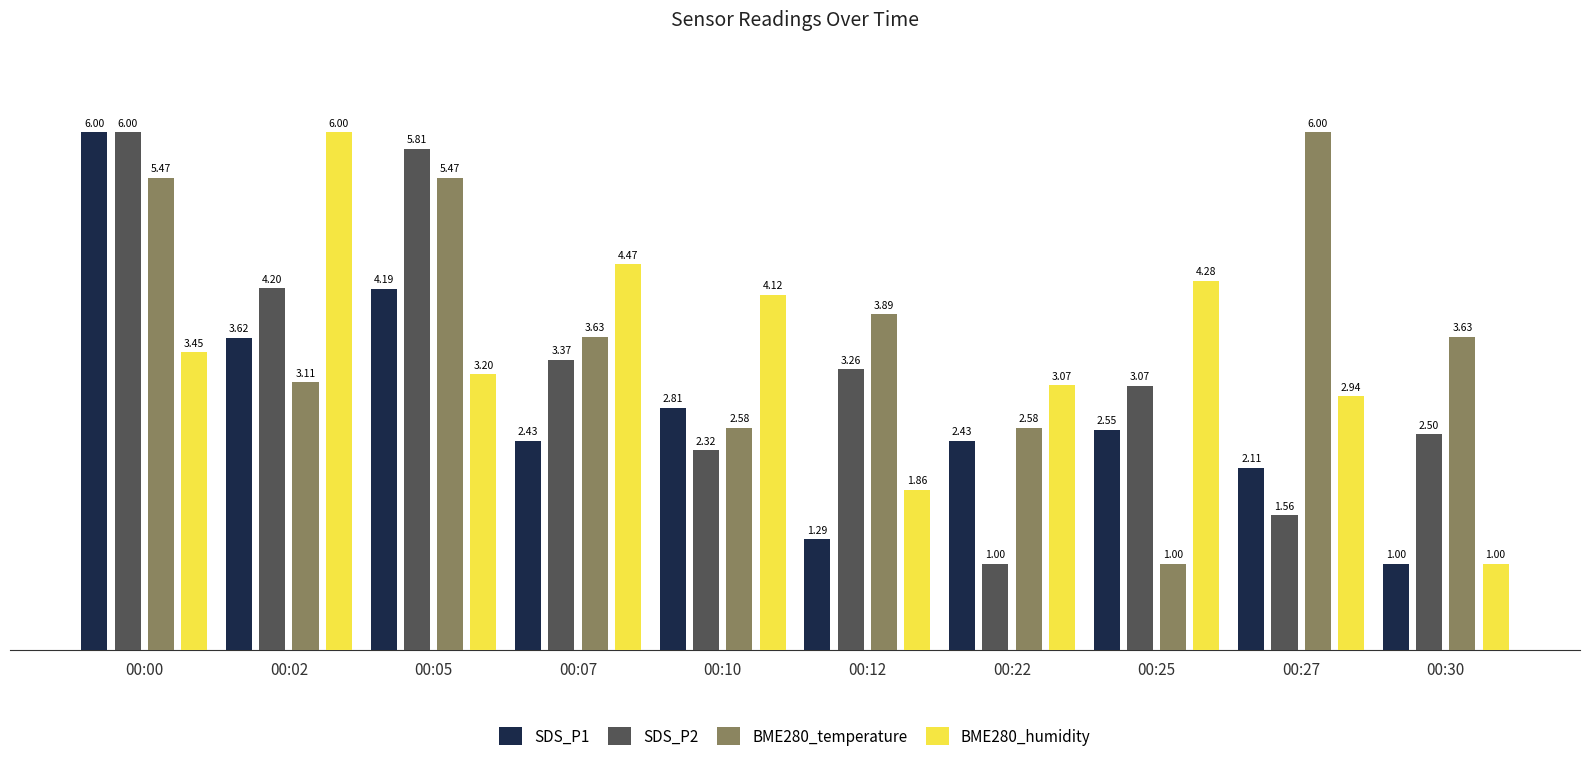

What is the value of the BME280_temperature bar at the 1st from the left?

5.5